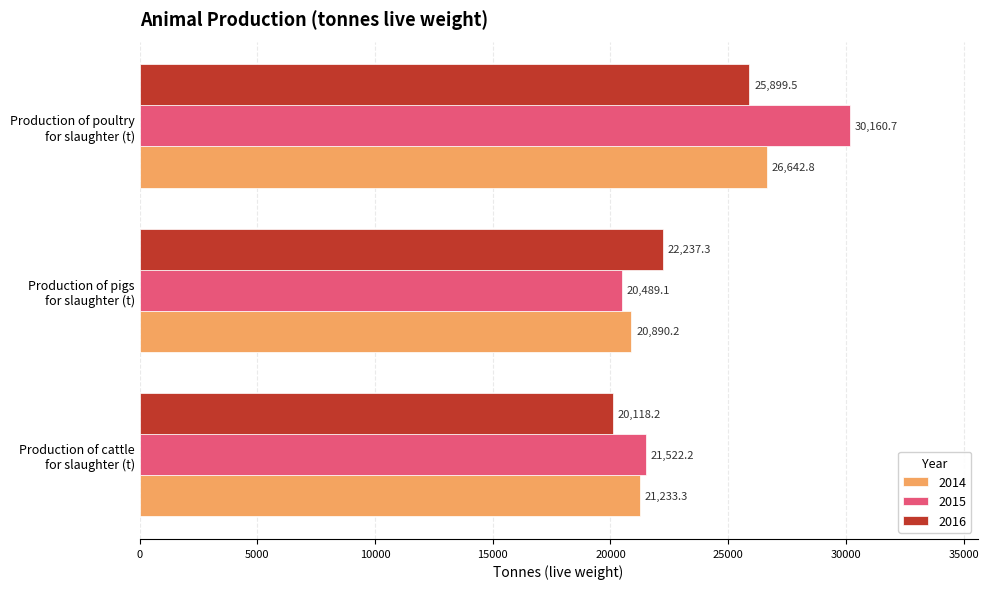

How many values in the 2016 series are below 22237?

1